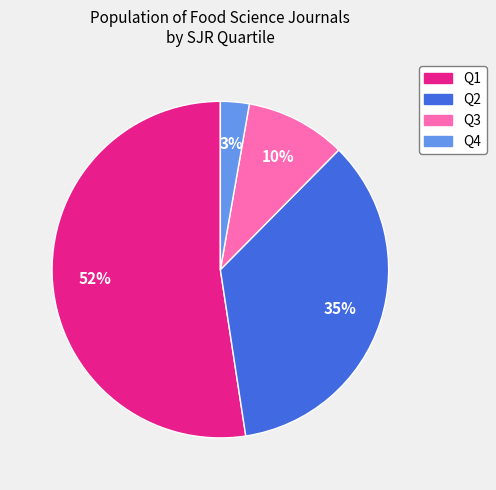

Is the sum of Q1 and Q3 greater than half?

Yes